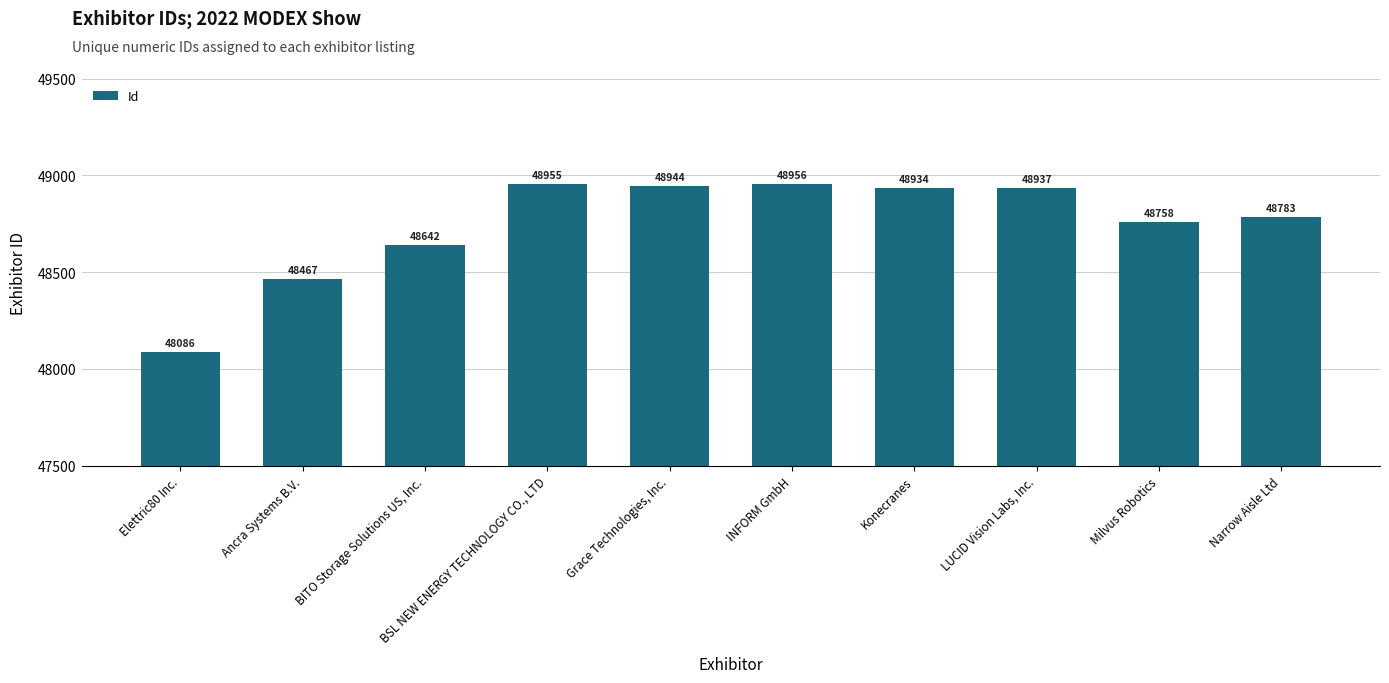

True or false: the data shows 48642 at BITO Storage Solutions US, Inc..

True